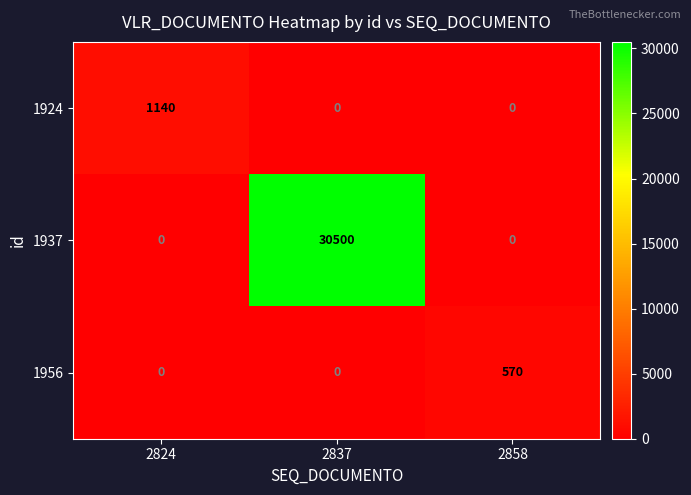

Reading right to left, extract all data points from this chart.

1924: 0	0	1140
1937: 0	30500	0
1956: 570	0	0